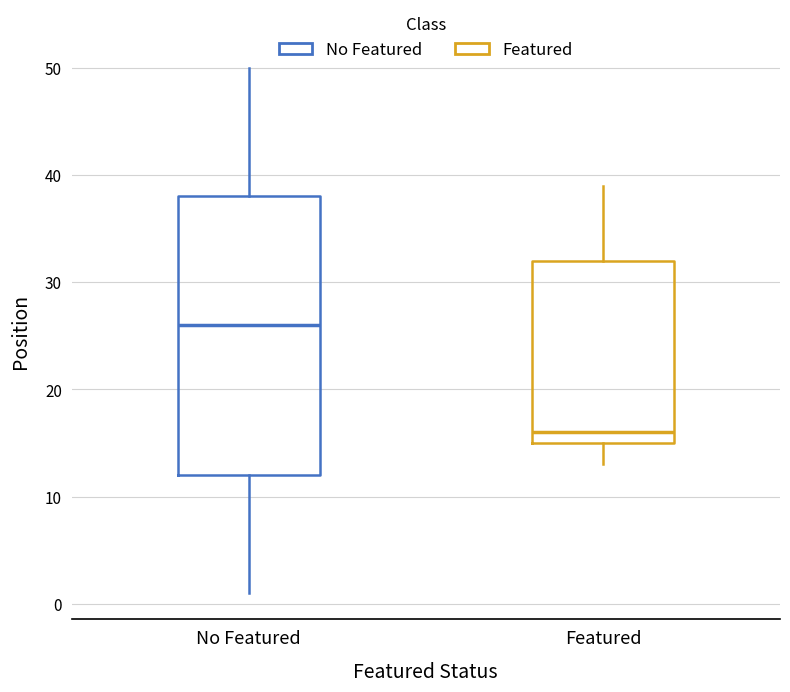

Reading left to right, read every box against the y-axis: the position of its median line, the range the box covers, and the ends of its whiskers. The values are not printed on the chart, so give them approximately, as read against the axis.

No Featured: median 26, box 12 to 38, whiskers 1 to 50
Featured: median 16, box 15 to 32, whiskers 13 to 39